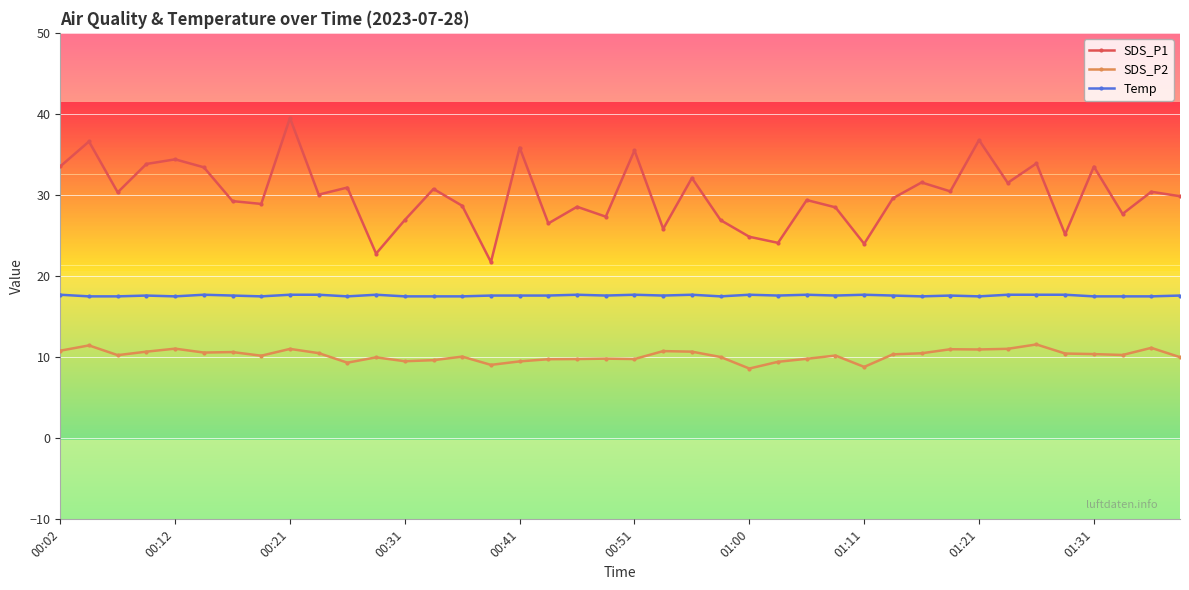

True or false: SDS_P2 and SDS_P1 intersect in this chart.

False